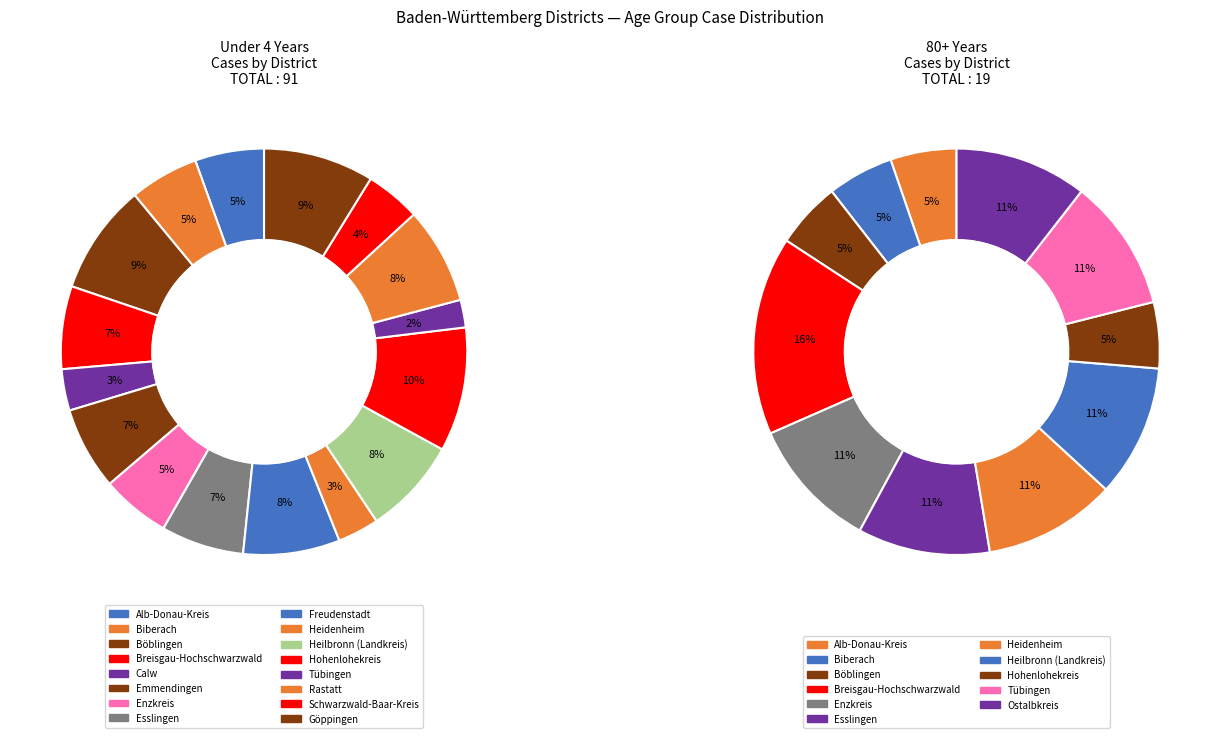

Does any single category account for the majority?

No